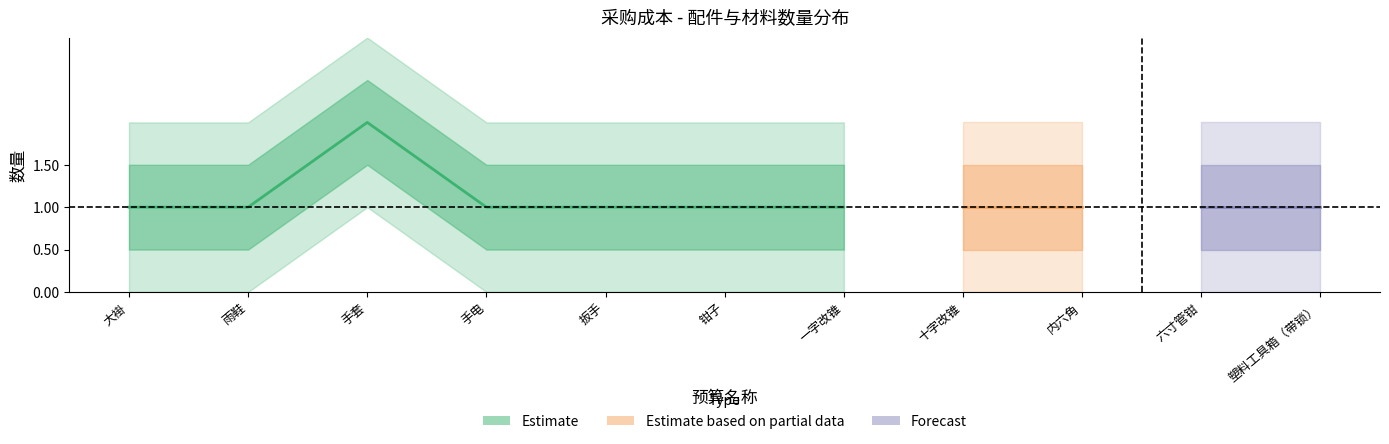

What is the approximate value at 内六角?

1